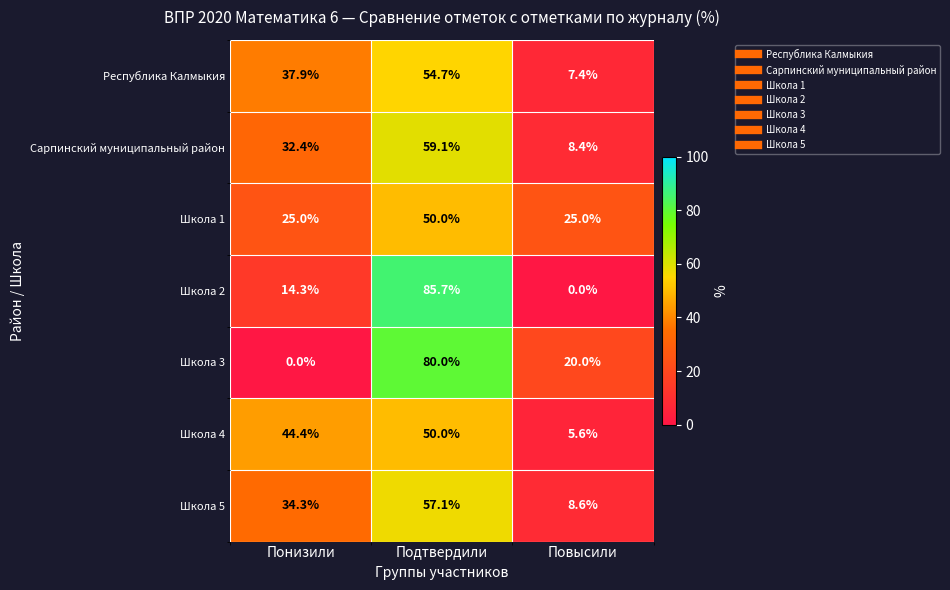

True or false: Школа 2 has a value of 24.6 at Понизили.

False